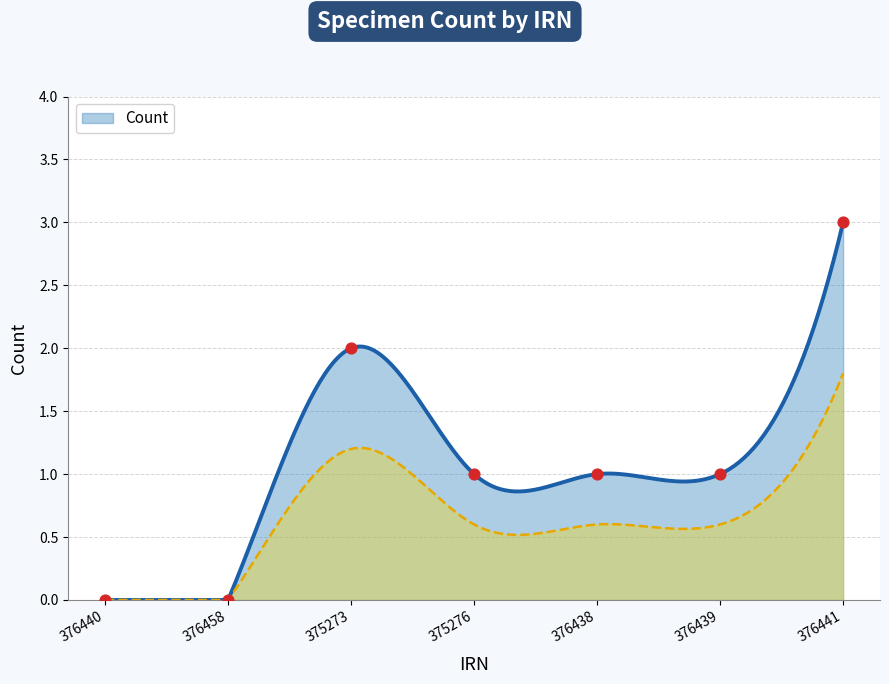

Between 376440 and 376438, which is larger?

376438